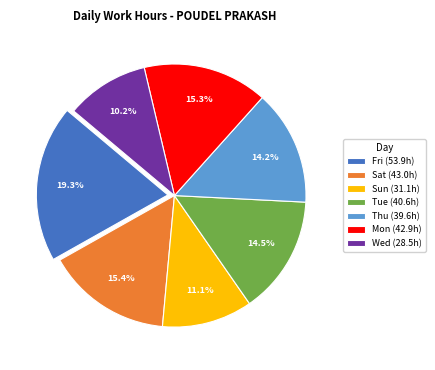

Does Wed (28.5h) account for over 50% of the chart?

No